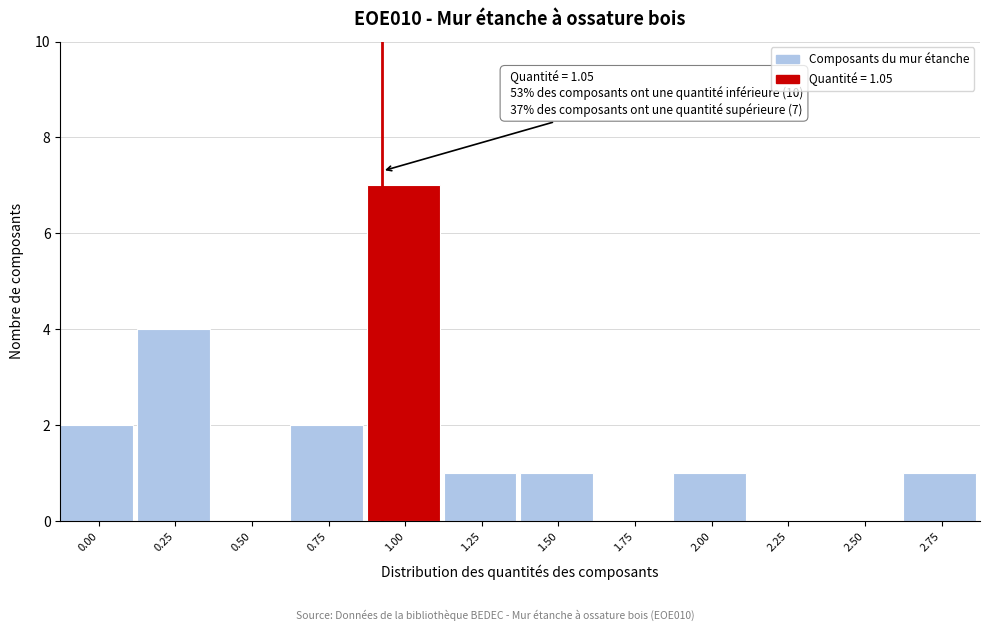

True or false: the data shows 1 at 0.25.

False